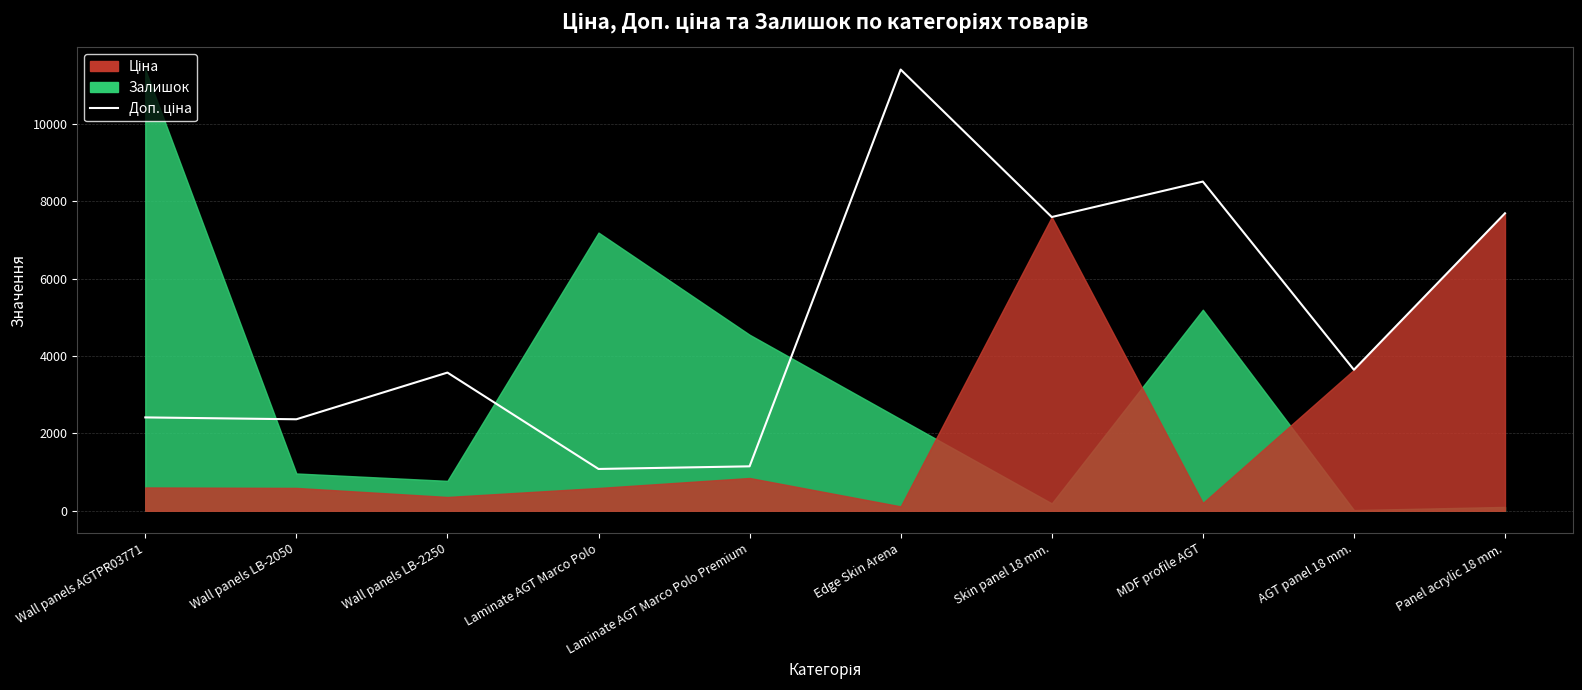

How many lines are shown in the chart?

1